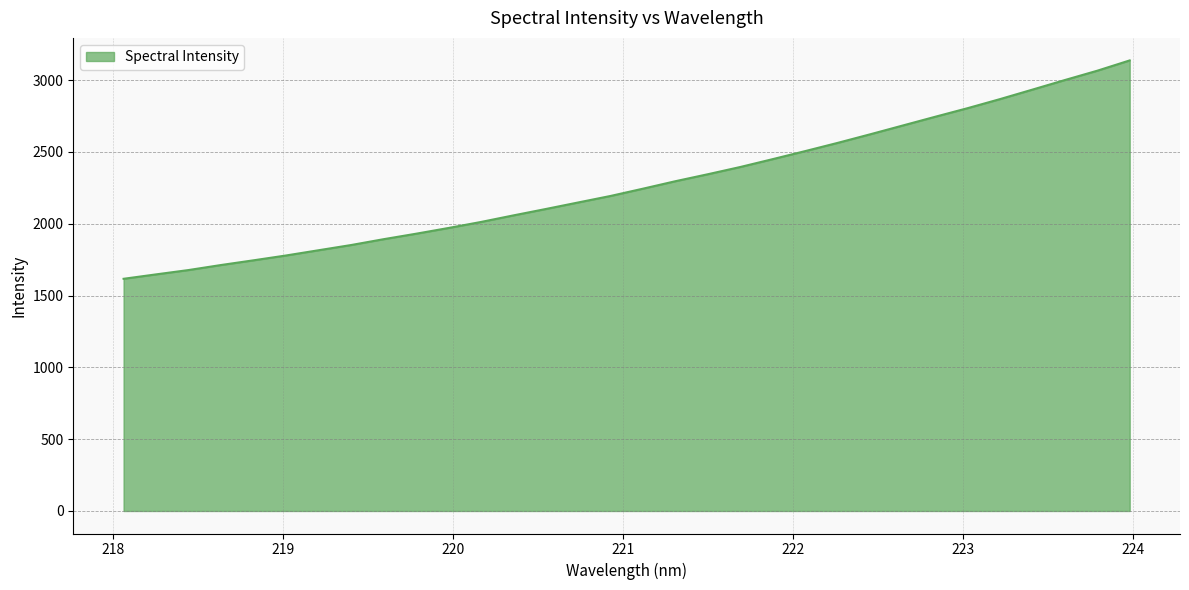

What is the greatest value displayed?

3136.7